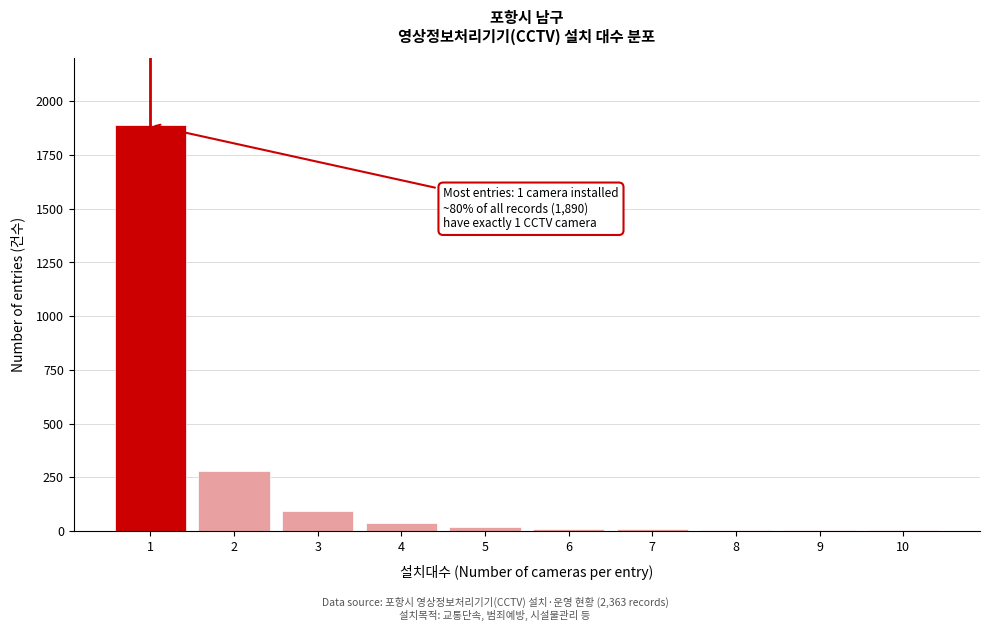

What is the greatest value displayed?

1890